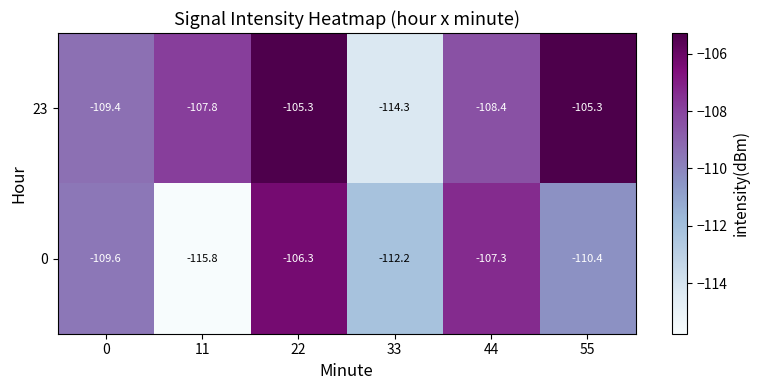

Rank the series by their maximum value, from highest to lowest.

23, 0